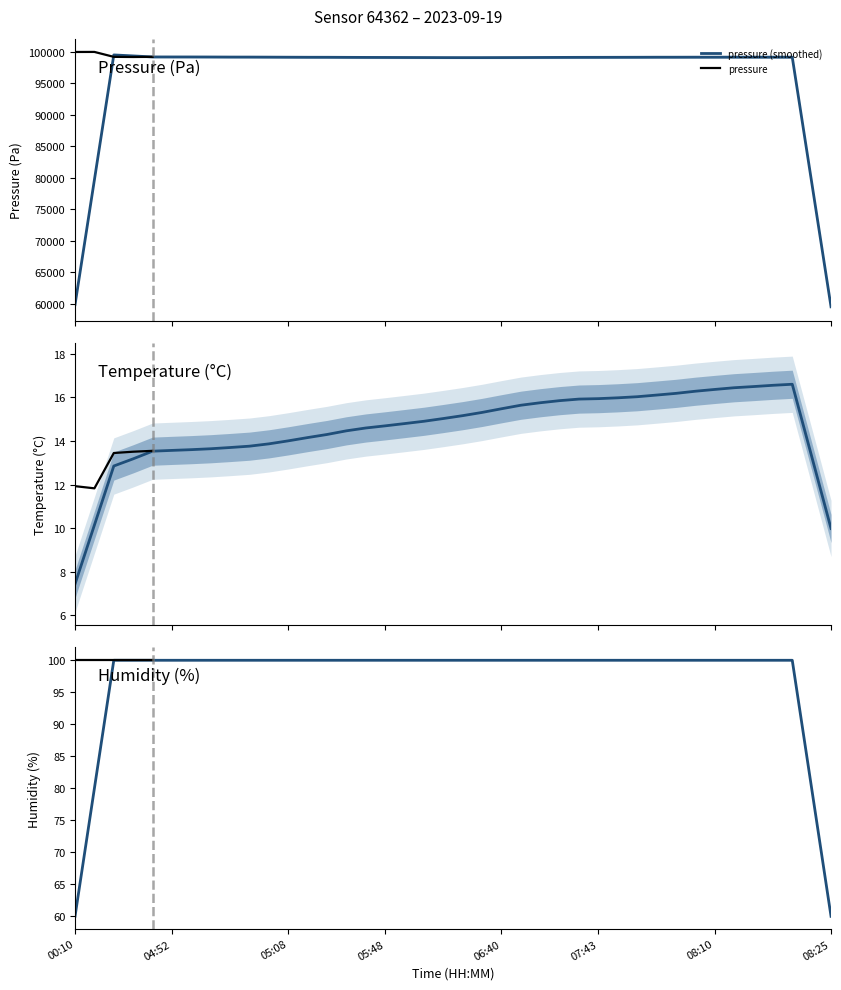

Rank the categories by pressure value from highest to lowest.

00:34, 00:10, 04:50, 04:42, 04:58, 04:52, 04:55, 04:47, 05:03, 05:00, 05:08, 08:07, 08:13, 08:18, 08:15, 08:23, 07:56, 08:25, 08:10, 07:45, 08:20, 05:19, 07:48, 08:02, 05:05, 05:39, 05:37, 07:35, 07:38, 05:31, 07:43, 07:40, 05:48, 07:17, 06:03, 05:54, 06:26, 06:24, 06:40, 06:34